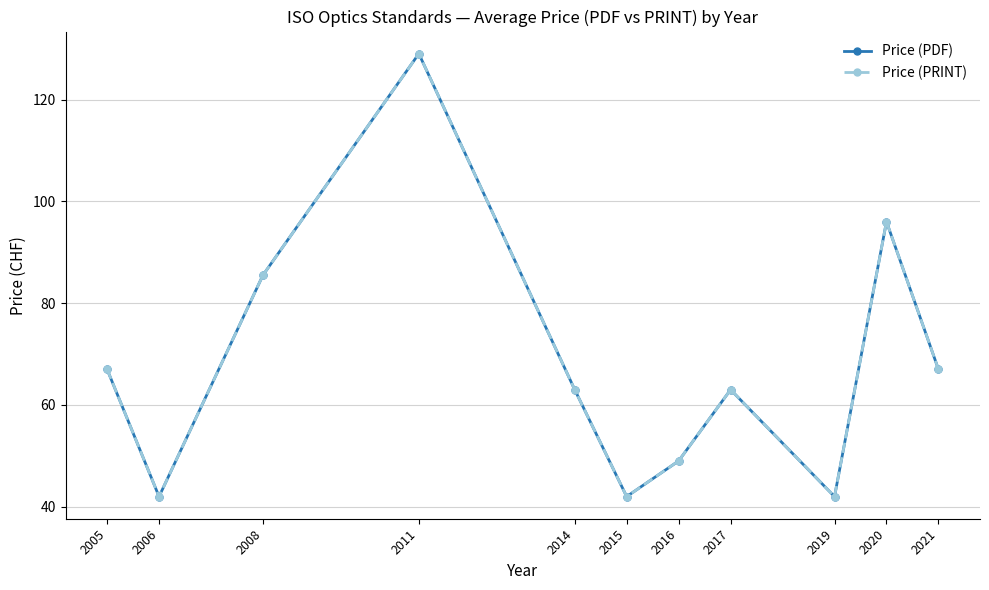

At which category does the chart reach its peak across all series?

2011